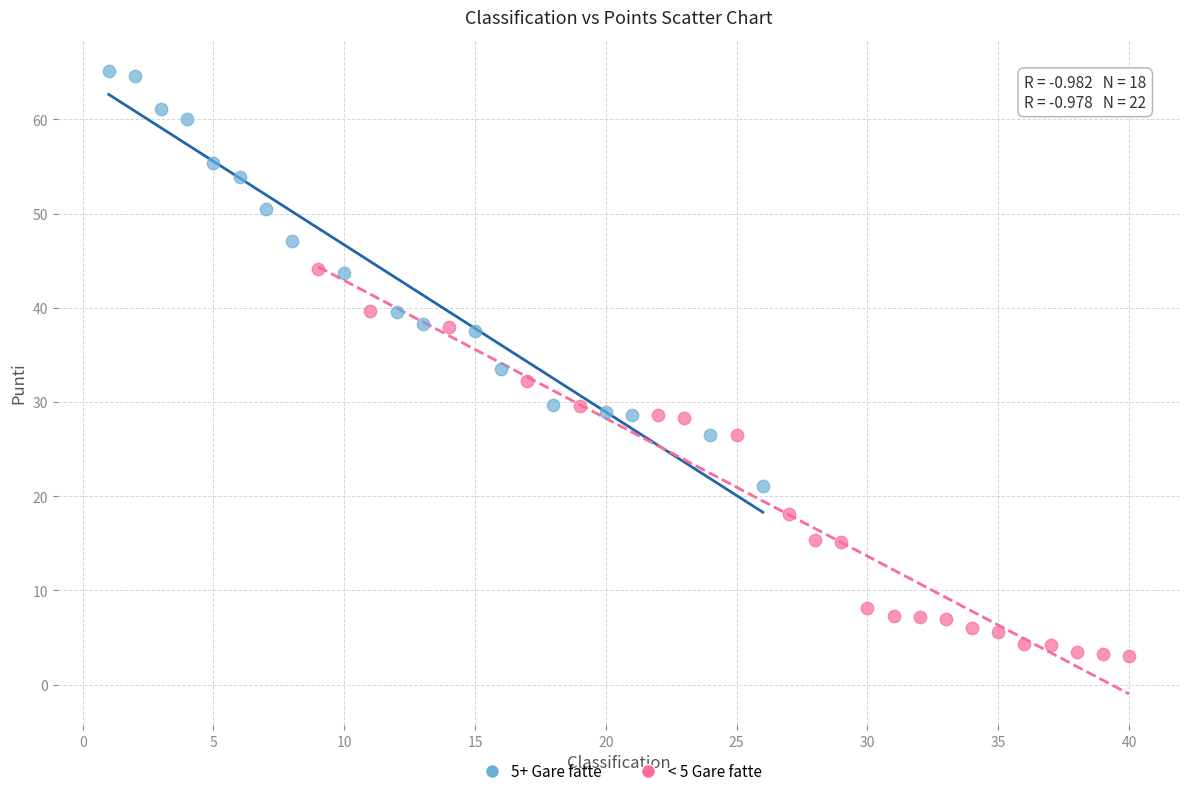

Which series contains the lowest Y value?

< 5 Gare fatte